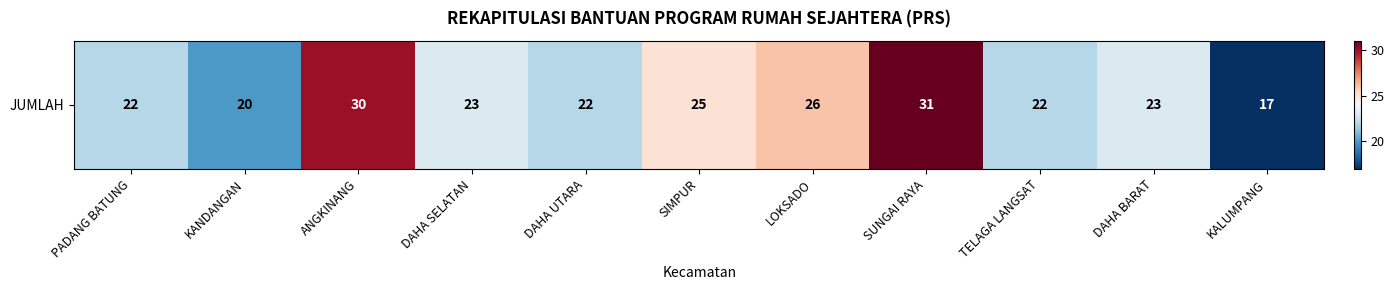

Reading left to right, list all the values displayed in this chart.

22	20	30	23	22	25	26	31	22	23	17